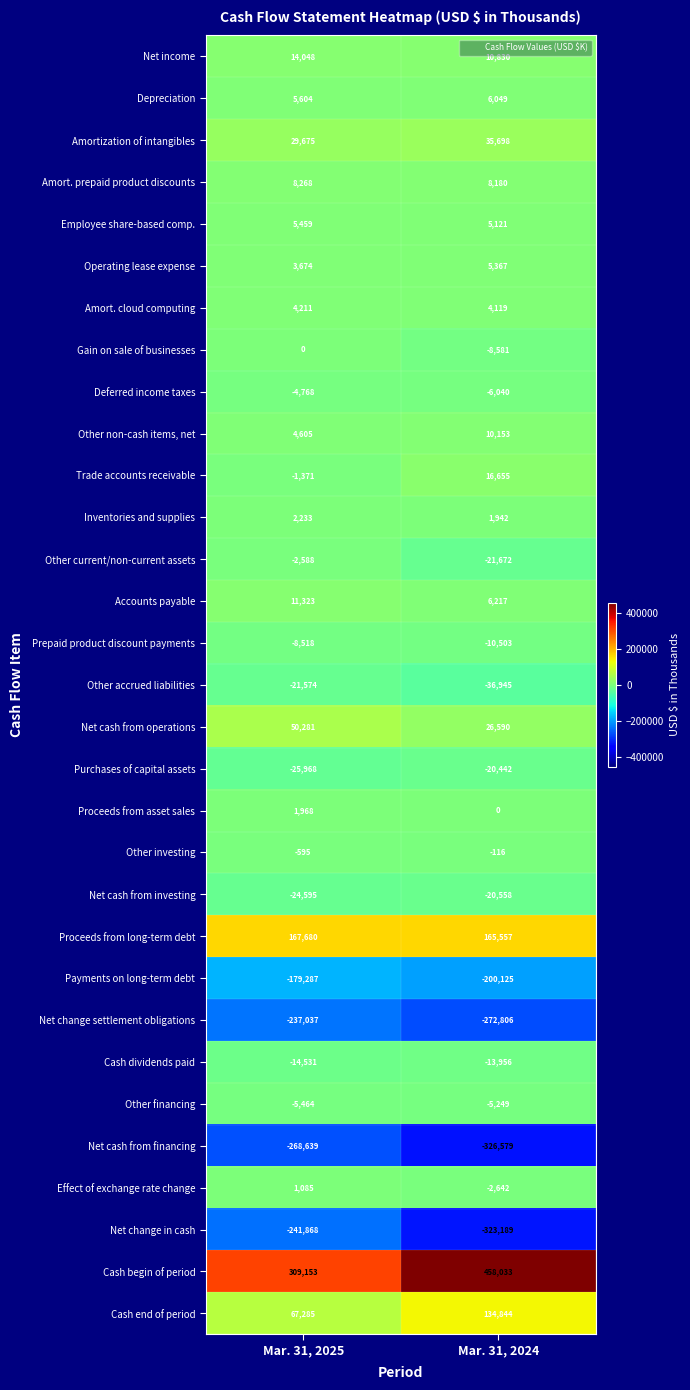

Is it true that Net cash from investing equals -24595 at Mar. 31, 2025?

True